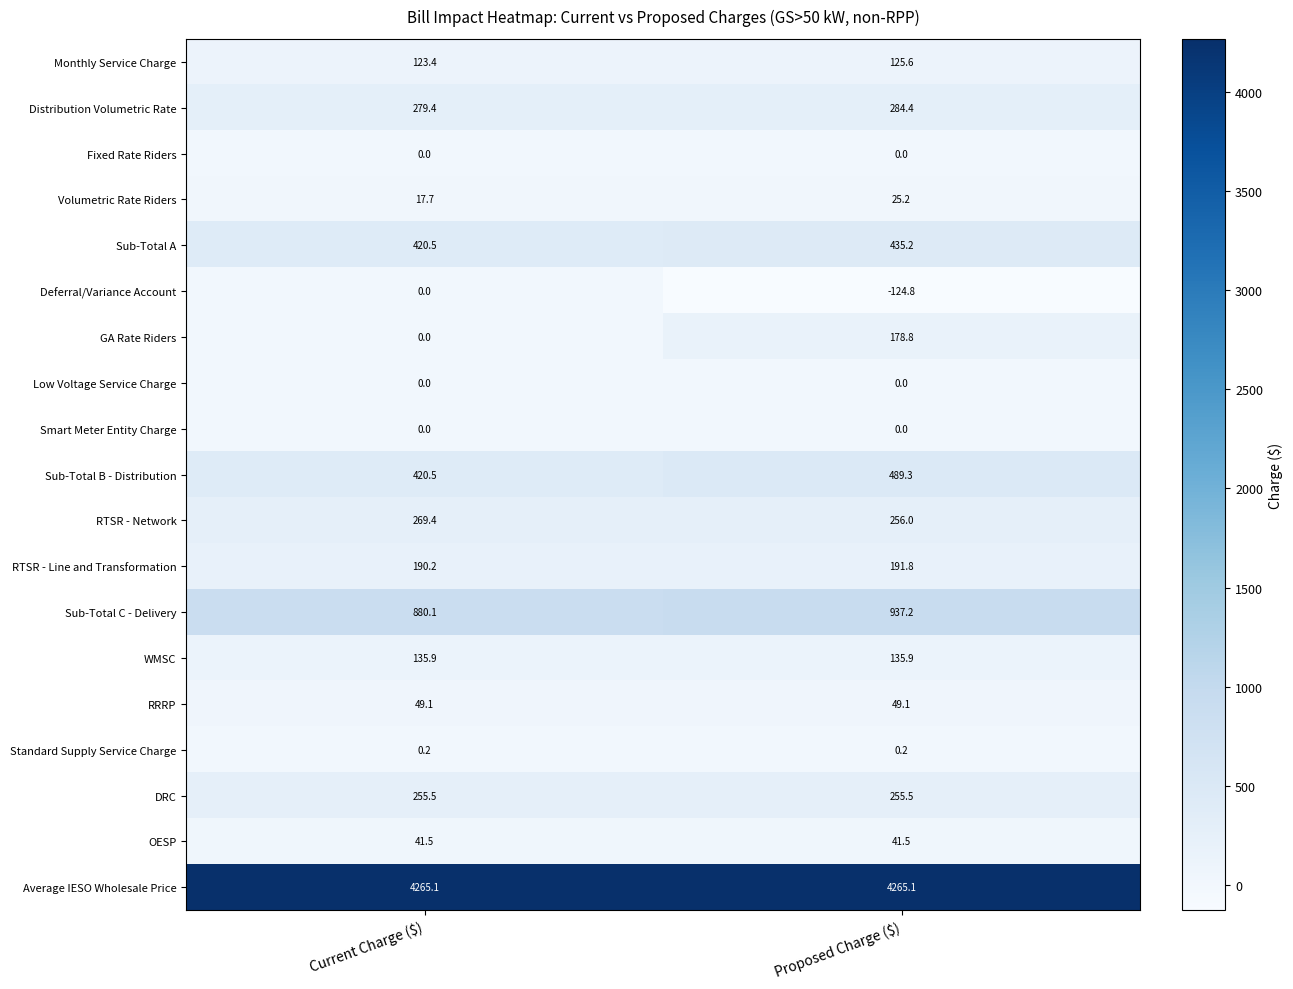

What is the total value across all series at Current Charge ($)?

7348.5